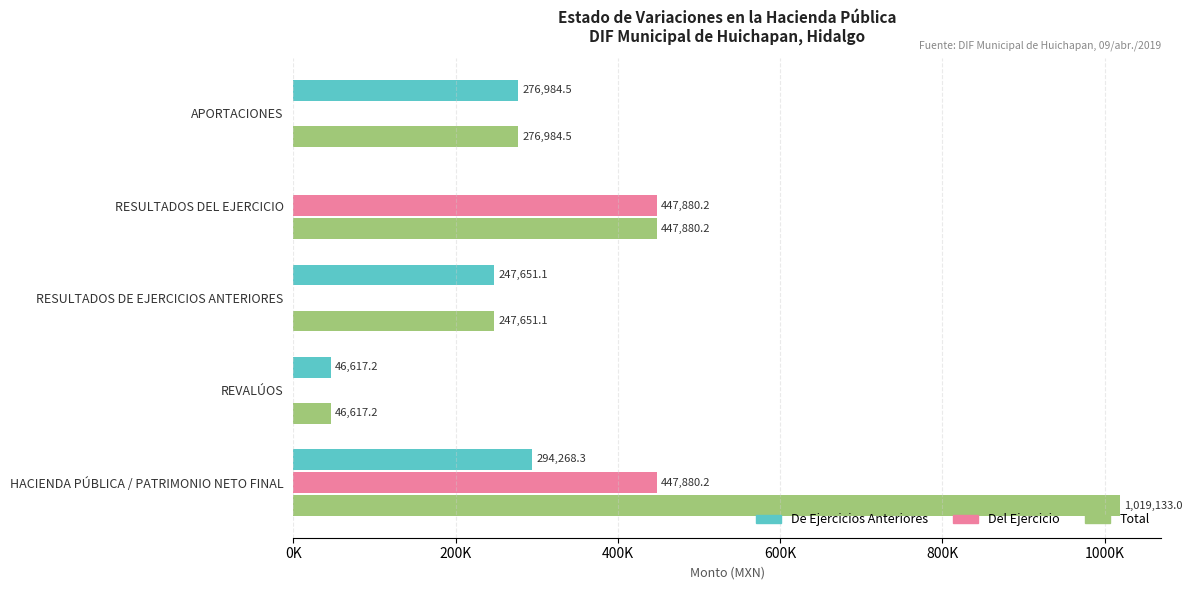

At how many categories does at least one series exceed 282927?

2